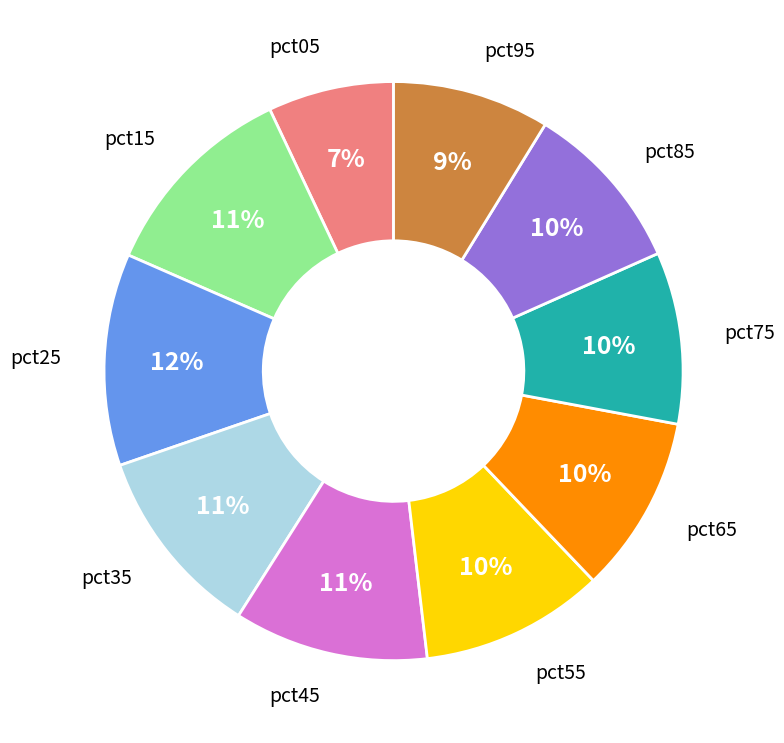

Is the sum of pct45 and pct35 greater than half?

No